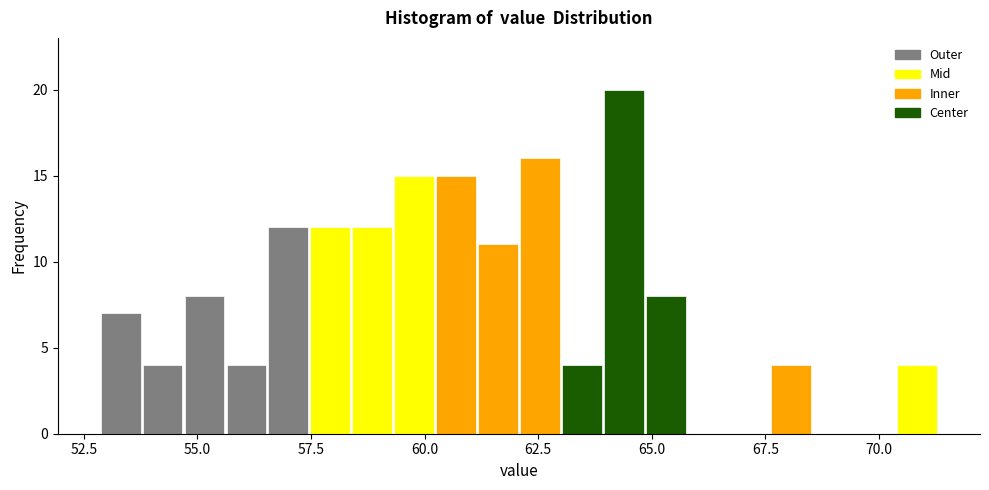

Around what value on the x-axis is the tallest bar? Give the approximate position of its centre, as read against the axis.

64.5